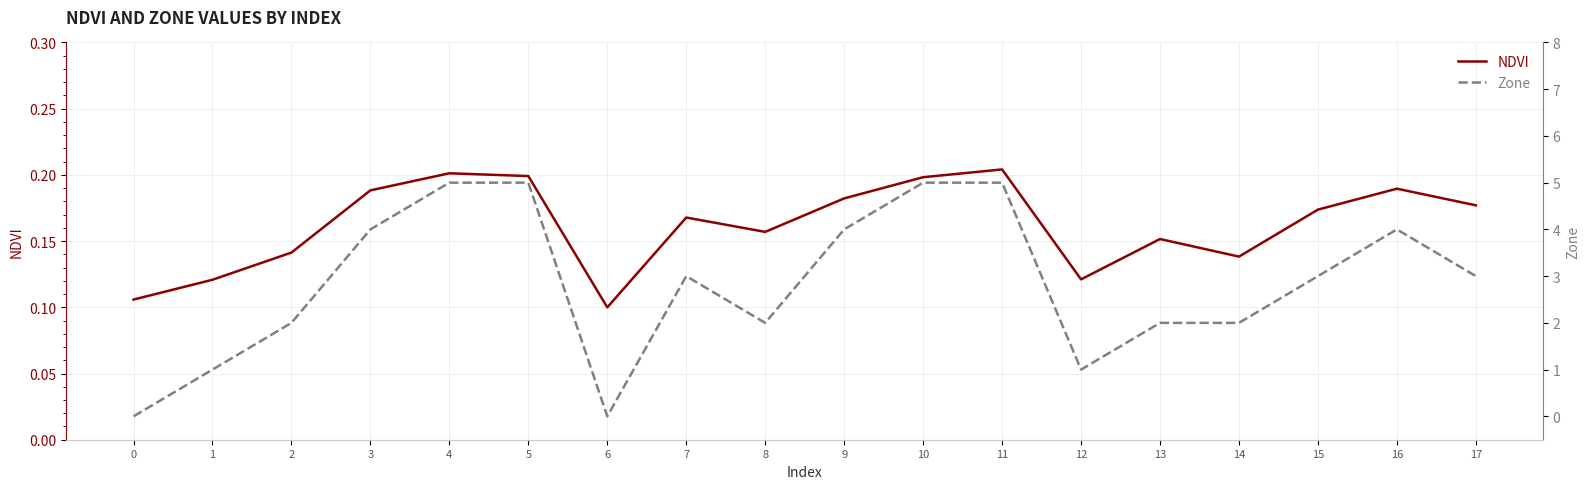

What is the sum of the Zone values at 1 and 15?

4.0